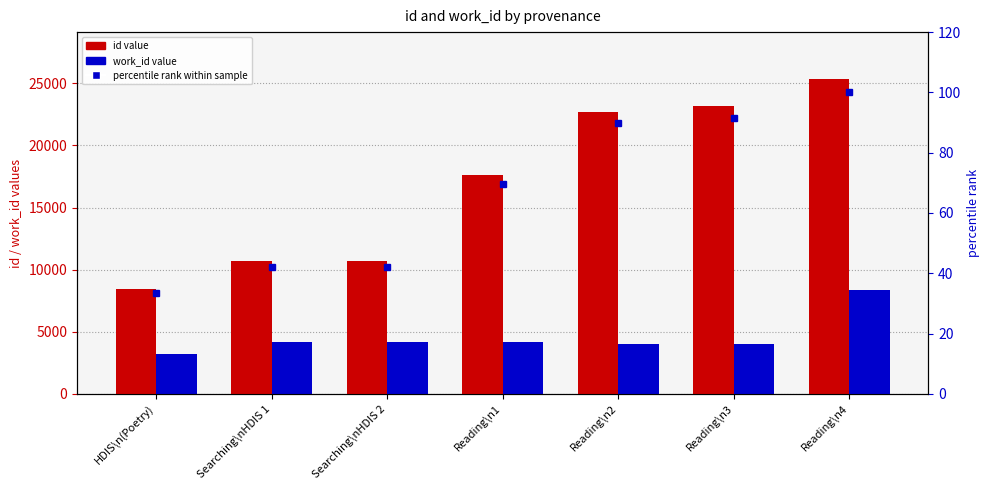

Which series changed the most between Searching\nHDIS 2 and Reading\n4?

id